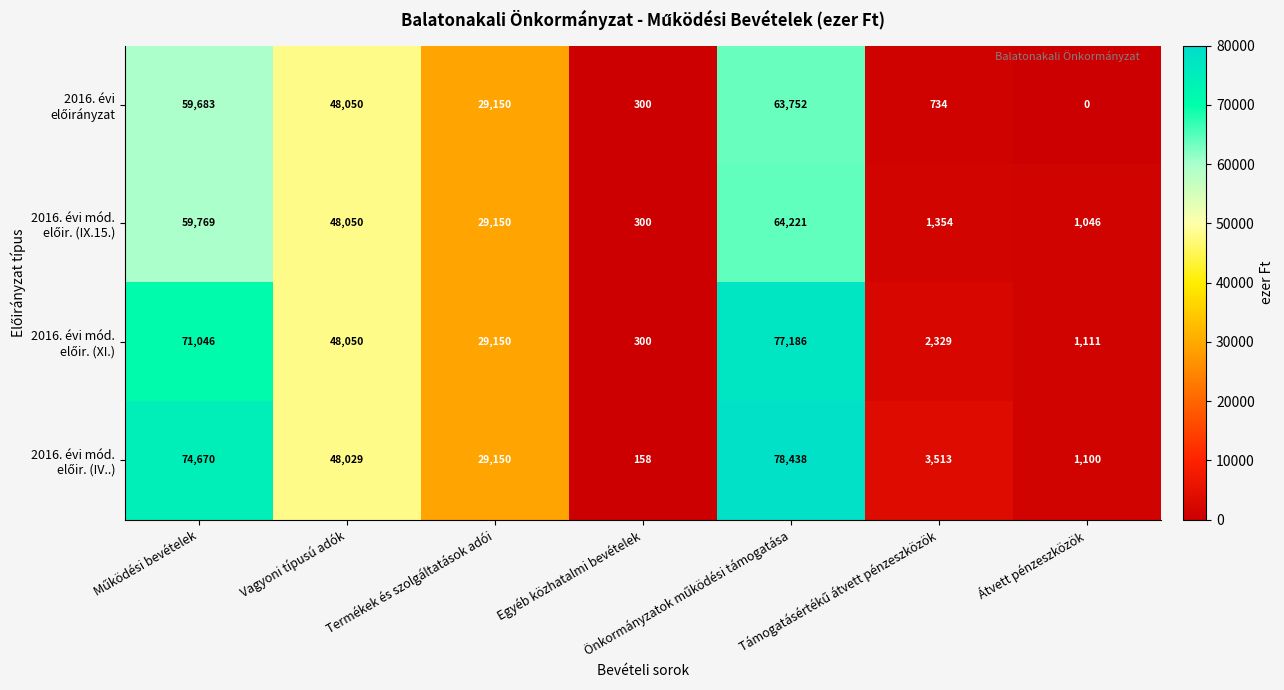

At how many categories does at least one series exceed 11181?

4